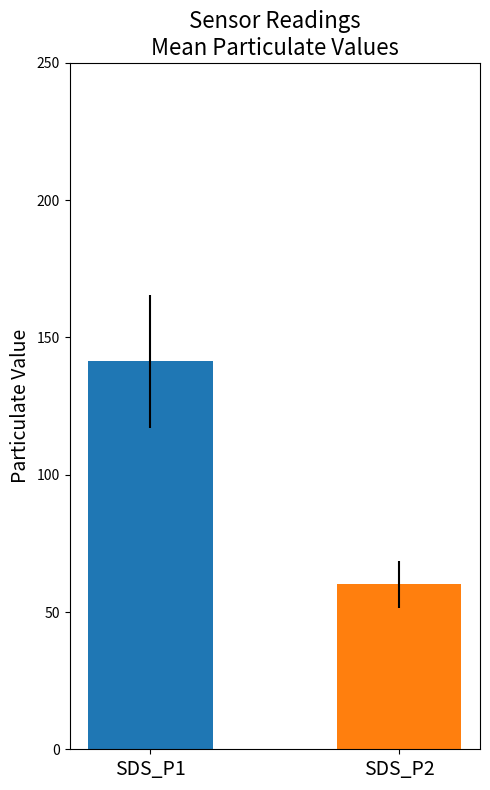

What is the minimum value shown in the chart?

60.0